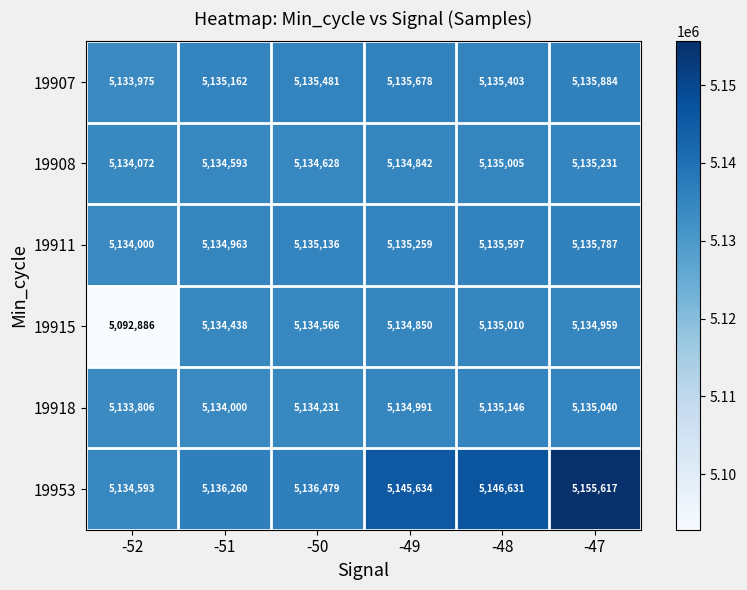

List the series in order of their peak value, lowest first.

19915, 19918, 19908, 19911, 19907, 19953